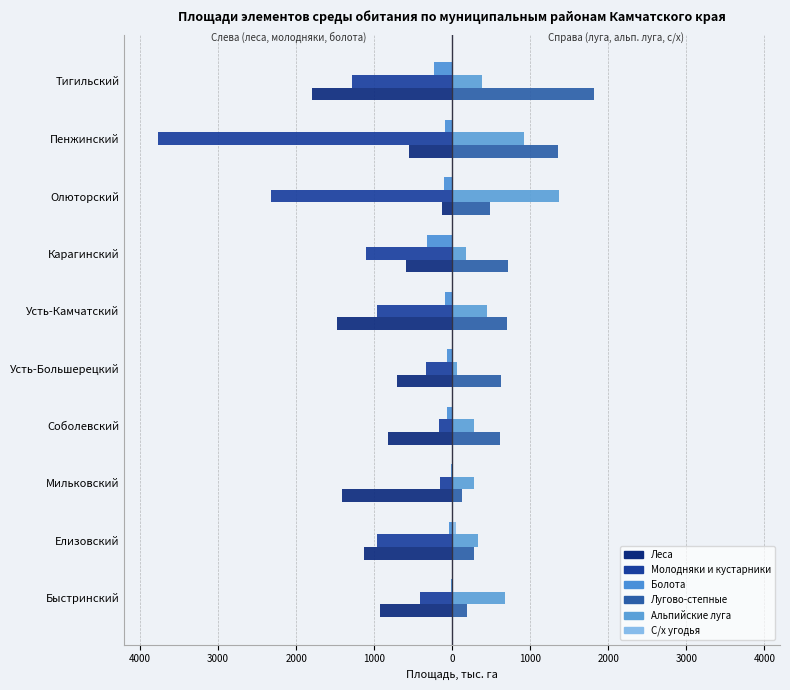

Rank the series by their maximum value, from highest to lowest.

Лугово-степные, Альпийские луга, С/х угодья, Болота, Леса, Молодняки и кустарники